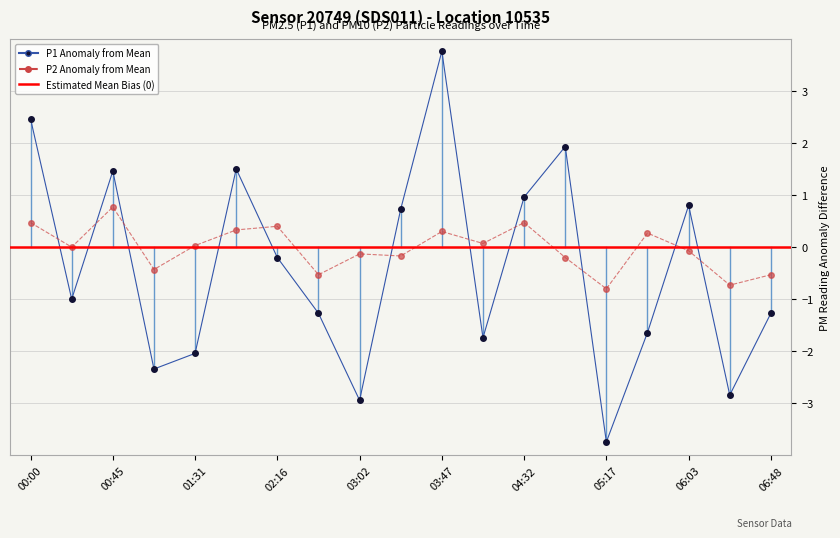

Which series changed the most between 2 and 7?

P1